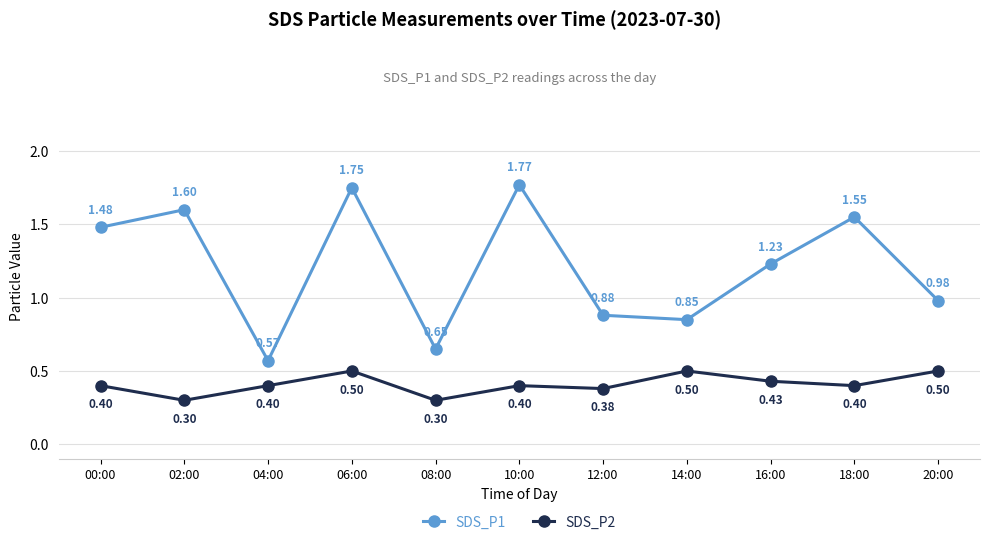

Between 06:00 and 14:00, which series saw the biggest shift?

SDS_P1